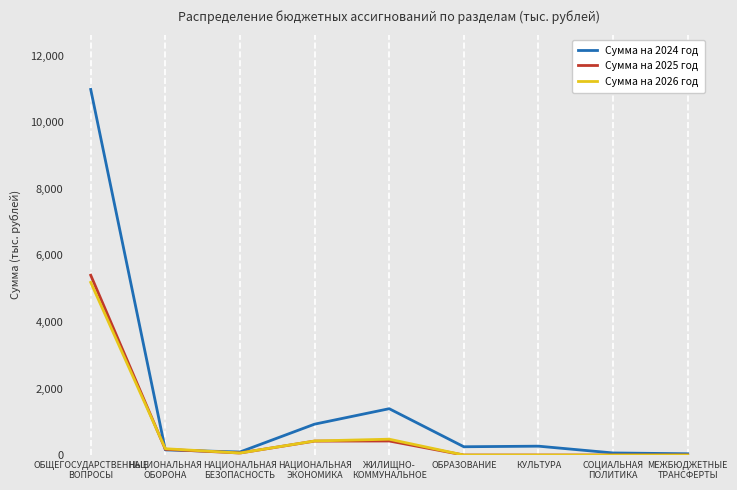

What is the average value of the Сумма на 2025 год series?

719.9